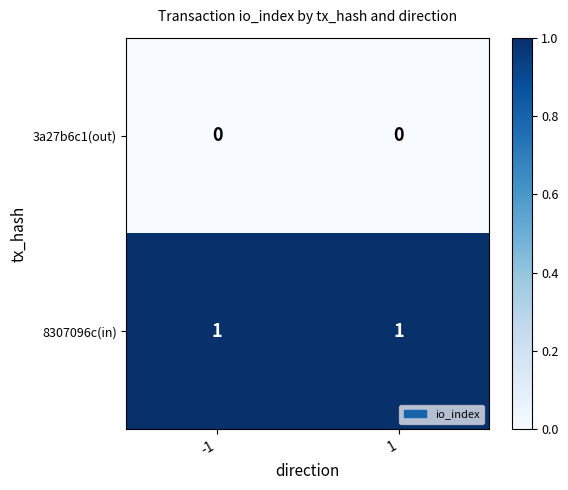

Is it true that 8307096c(in) equals 1 at -1?

True